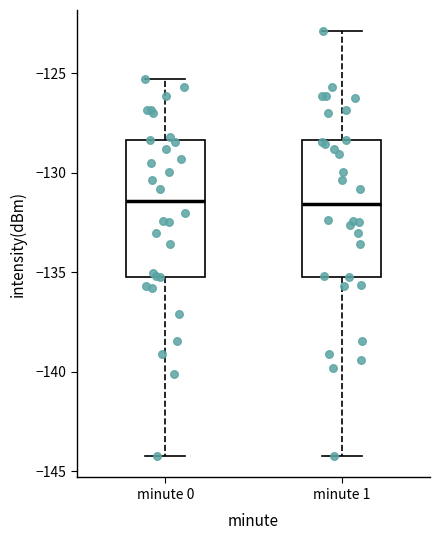

Reading left to right, transcribe this box plot: for each box, give where its median line is, the range the box spans, and where its two whiskers end, as read against the y-axis. The values are not printed on the chart, so give them approximately, as read against the axis.

minute 0: median -131.5, box -135.0 to -128.5, whiskers -144.0 to -125.5
minute 1: median -131.5, box -135.0 to -128.5, whiskers -144.0 to -123.0